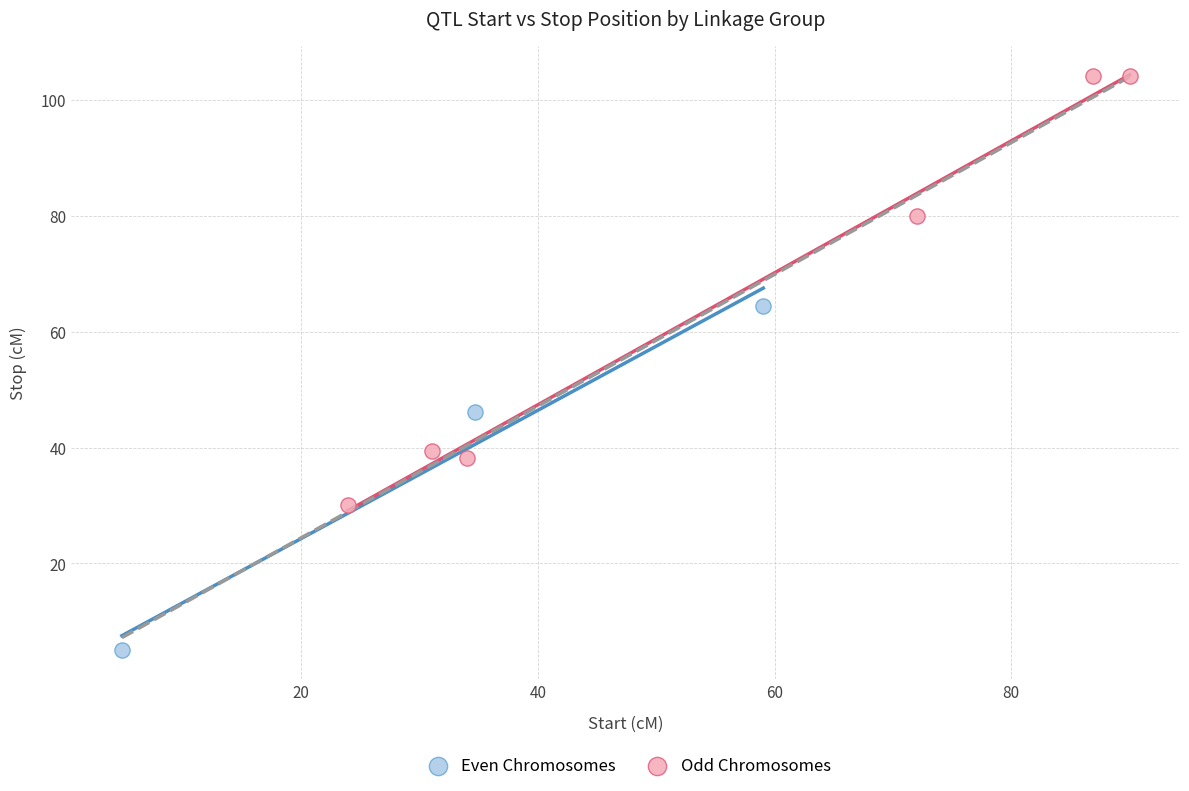

Which series reaches the minimum Y coordinate?

Even Chromosomes